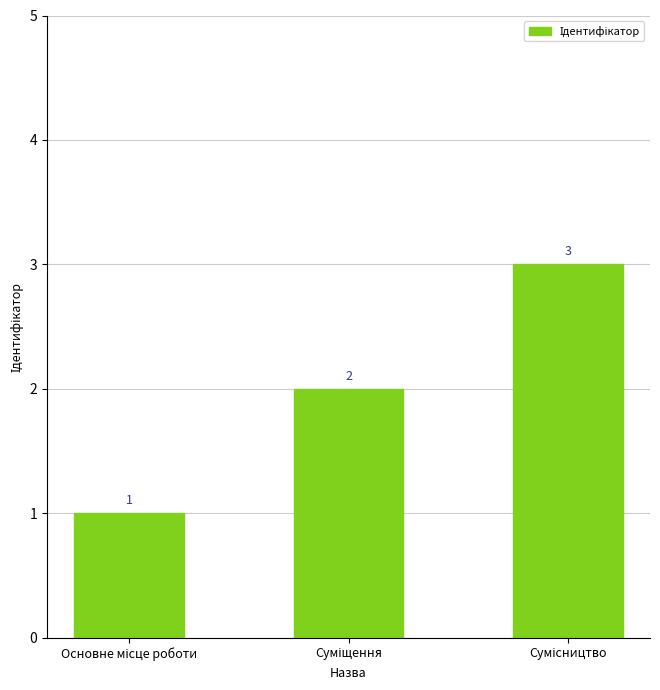

Reading left to right, extract all data points from this chart.

1	2	3